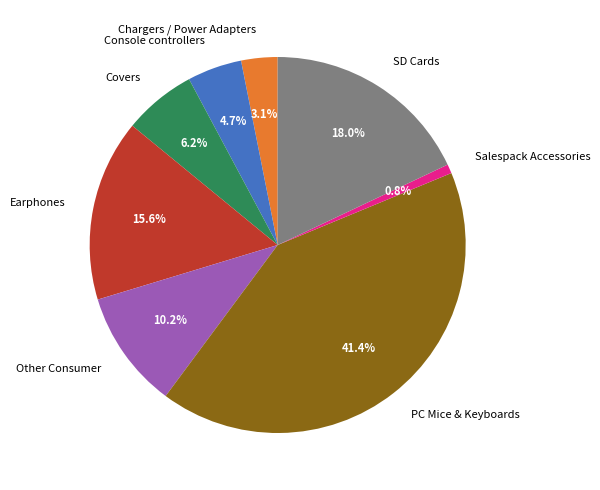

To the nearest percent, what is the average slice percentage?

12%